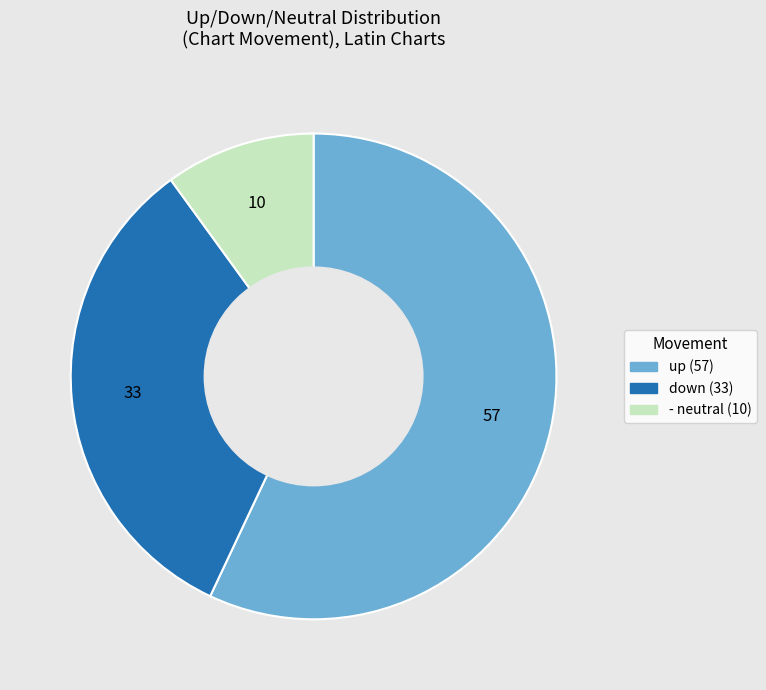

Which has a higher value, up or -?

up